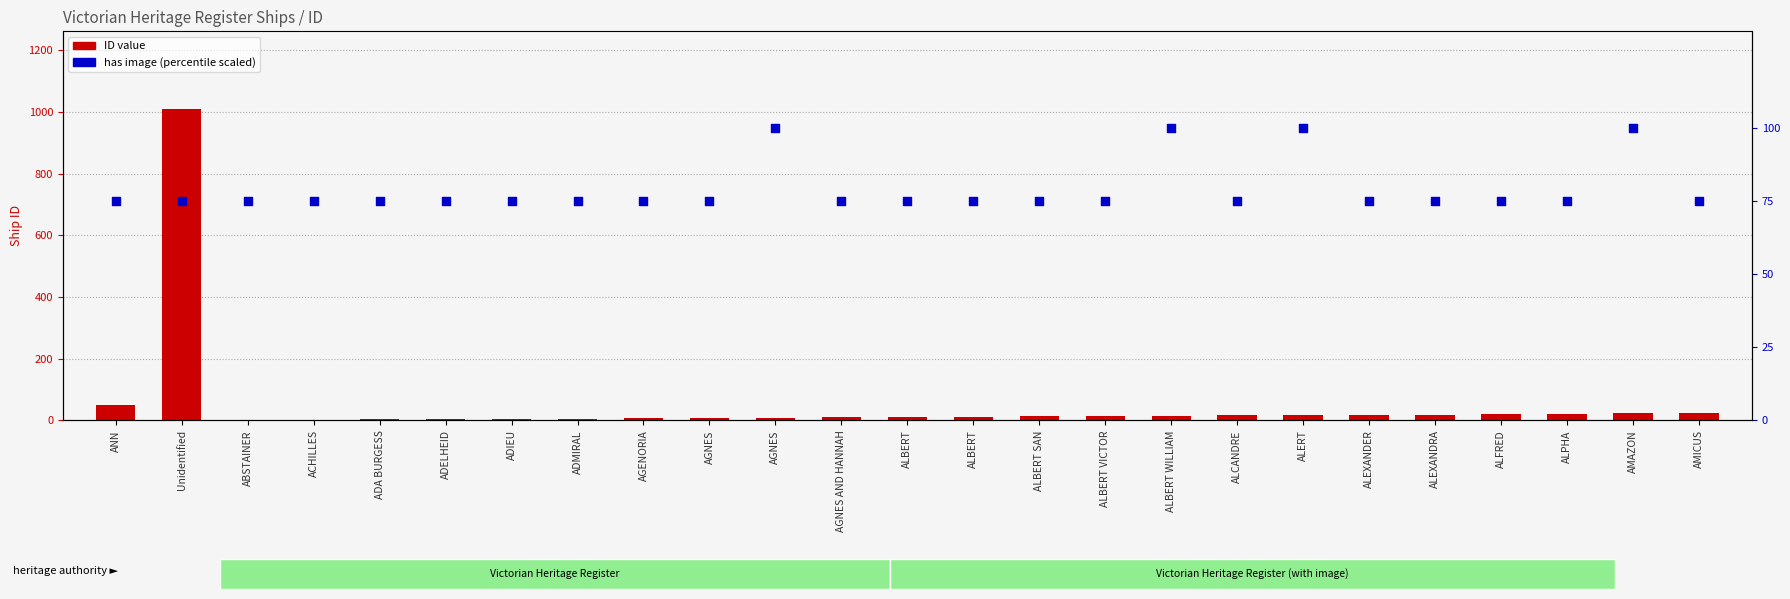

Which series has the largest Y range (max minus min)?

ID